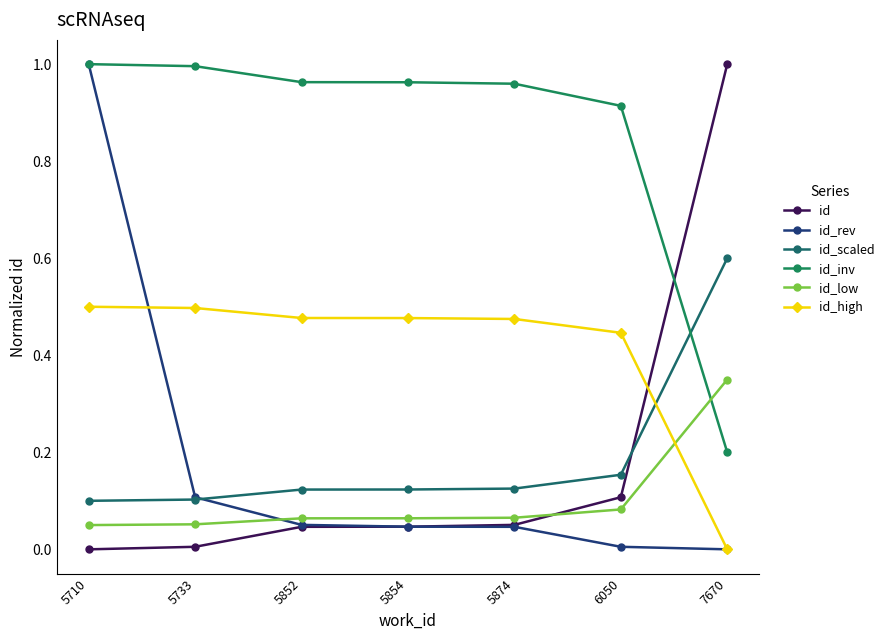

Between 5733 and 5874, which is larger?

5874